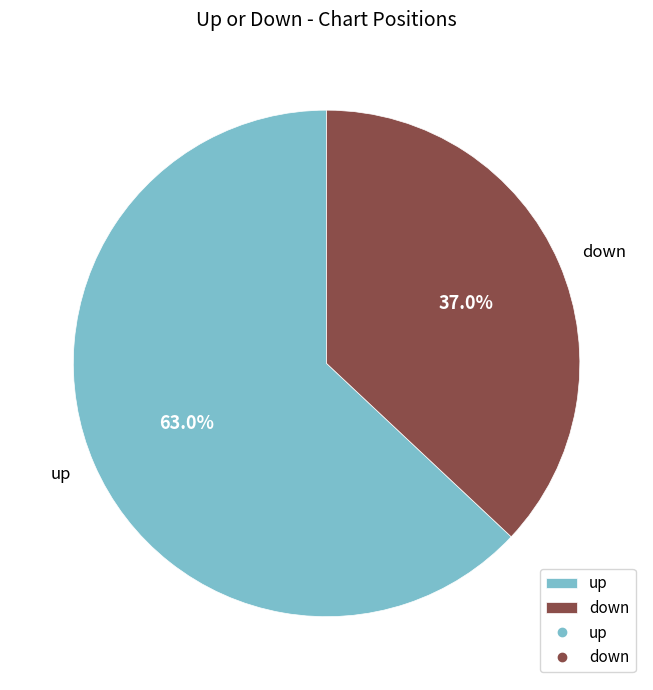

Which has a higher value, up or down?

up